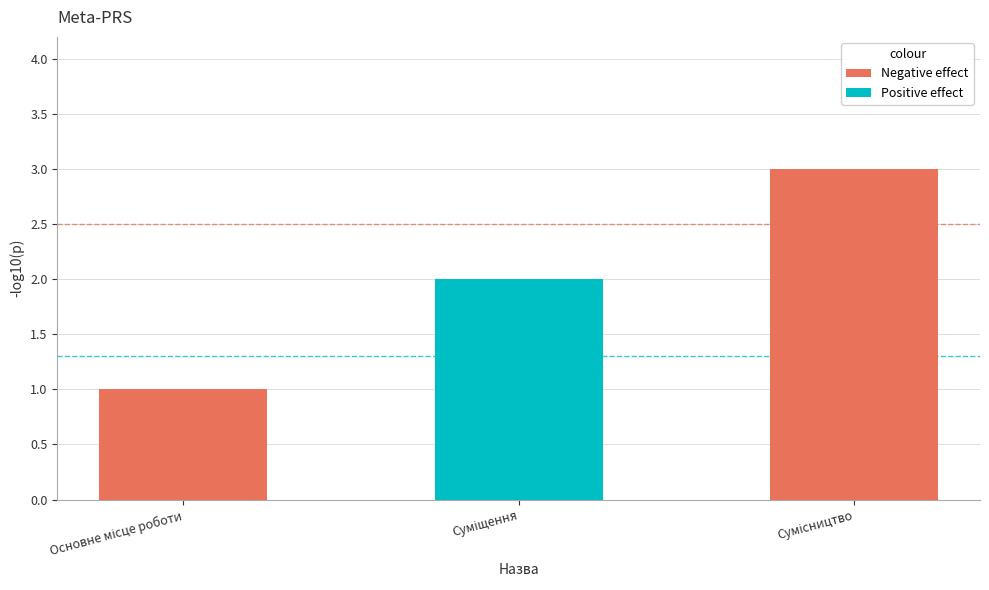

What is the sum of all values?

6